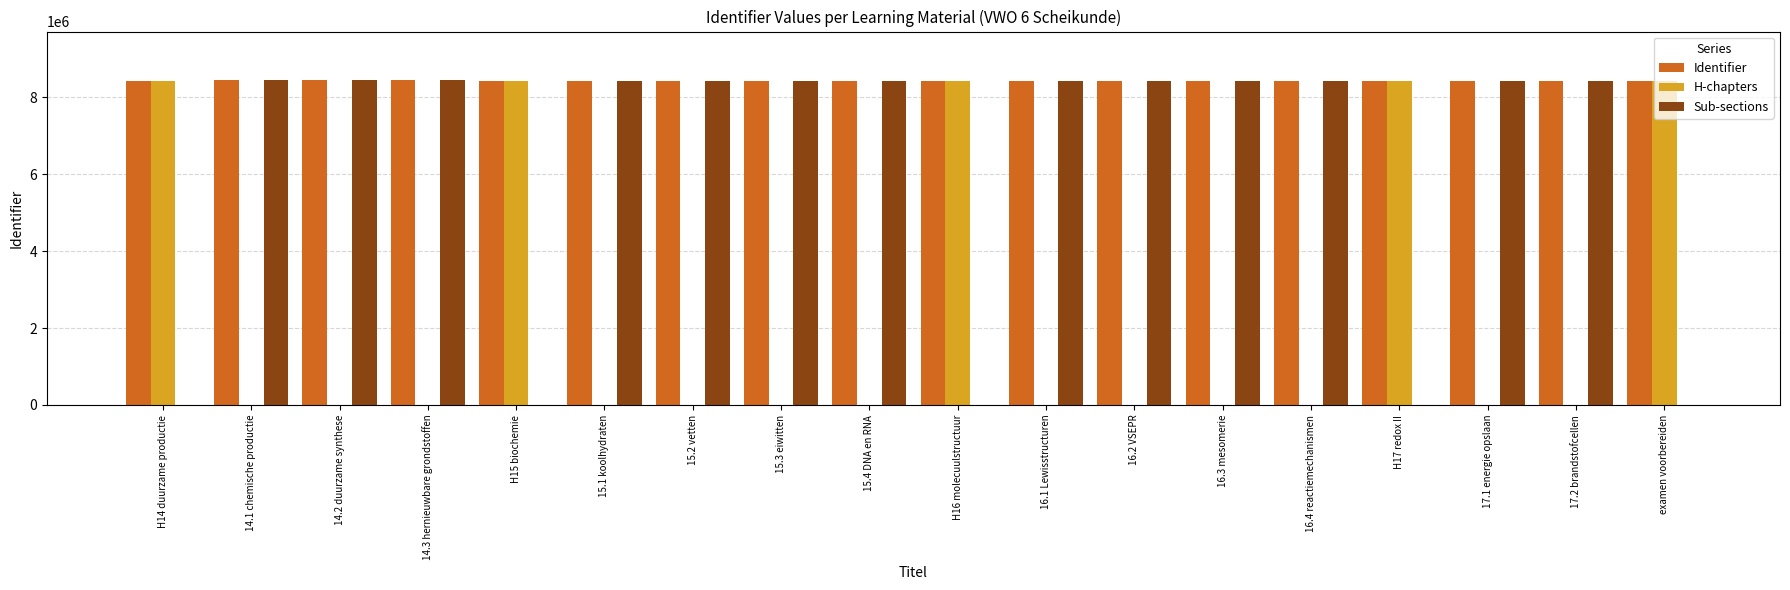

What are all the series names shown in the legend?

Identifier, H-chapters, Sub-sections